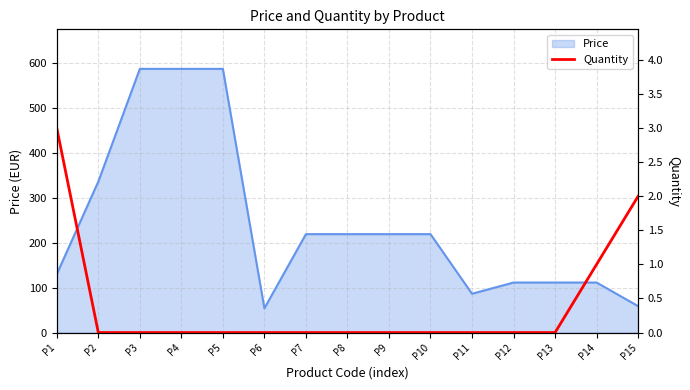

The value of Price at P8 is 341.7. True or false?

False